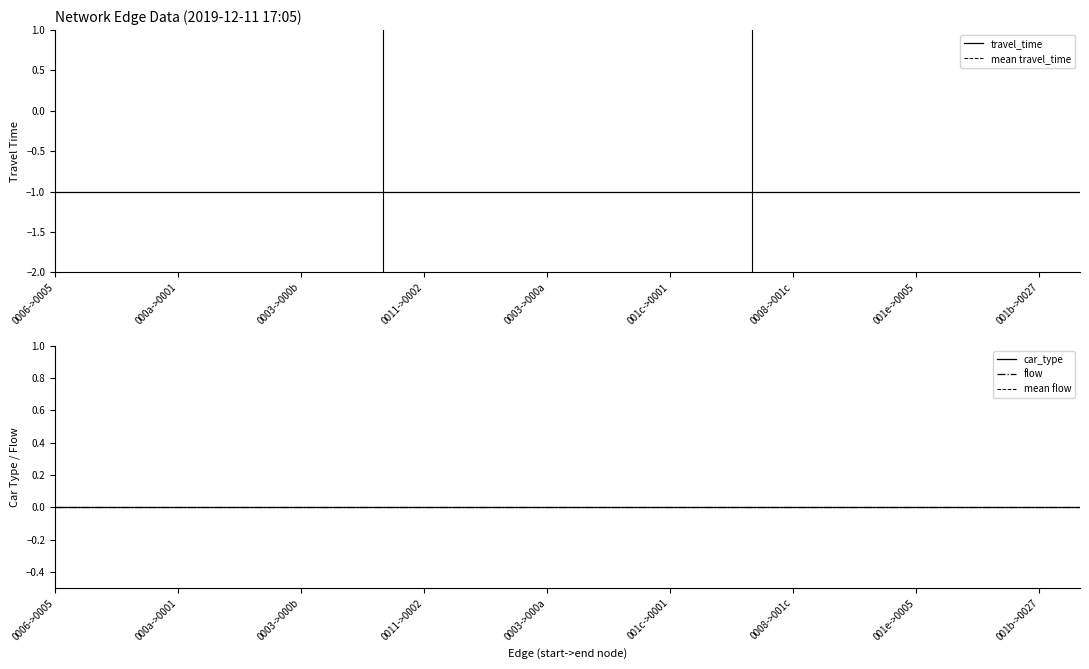

True or false: travel_time and flow intersect in this chart.

False